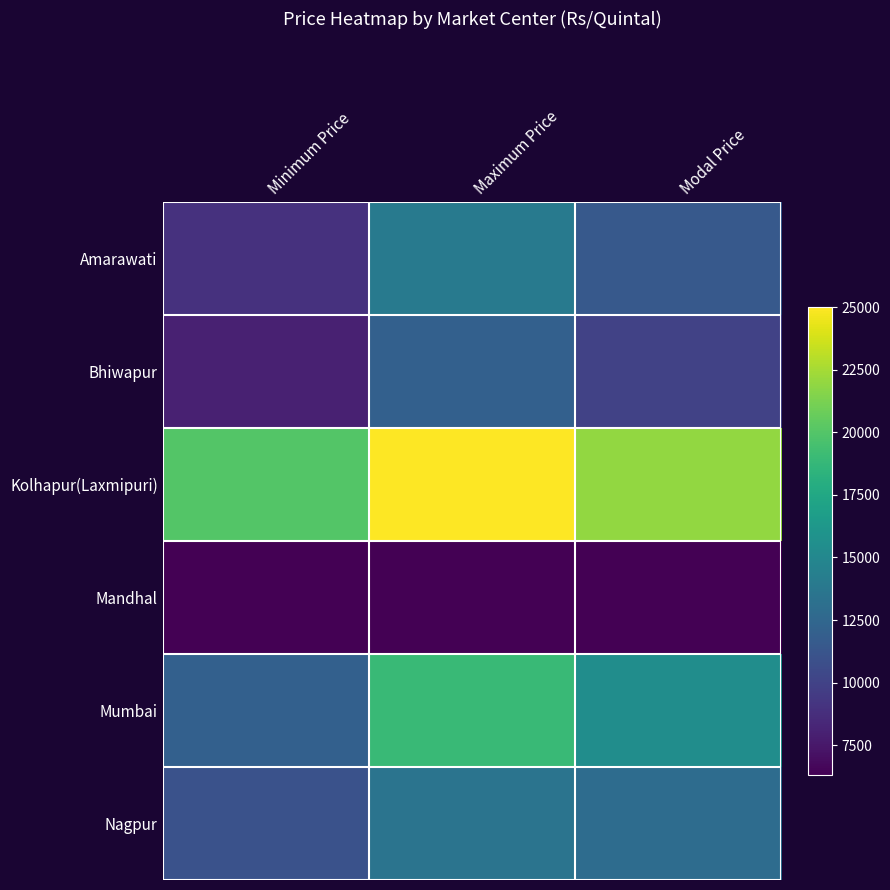

At which category does the chart reach its peak across all series?

Maximum Price